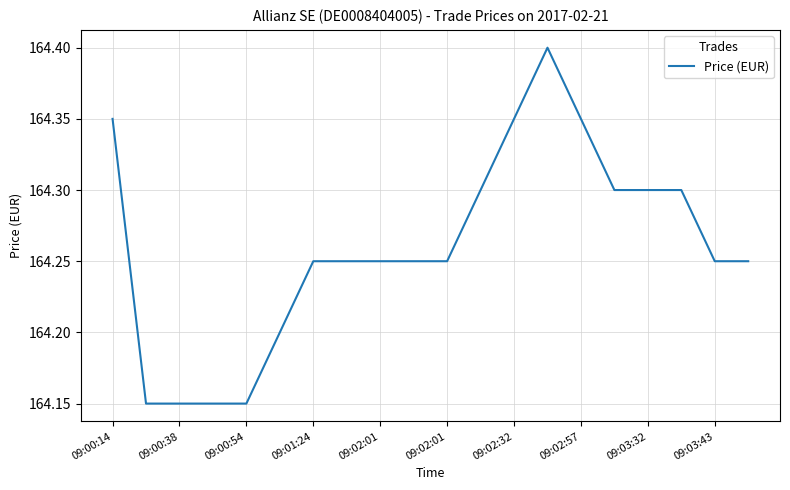

How many distinct data groups are displayed?

1